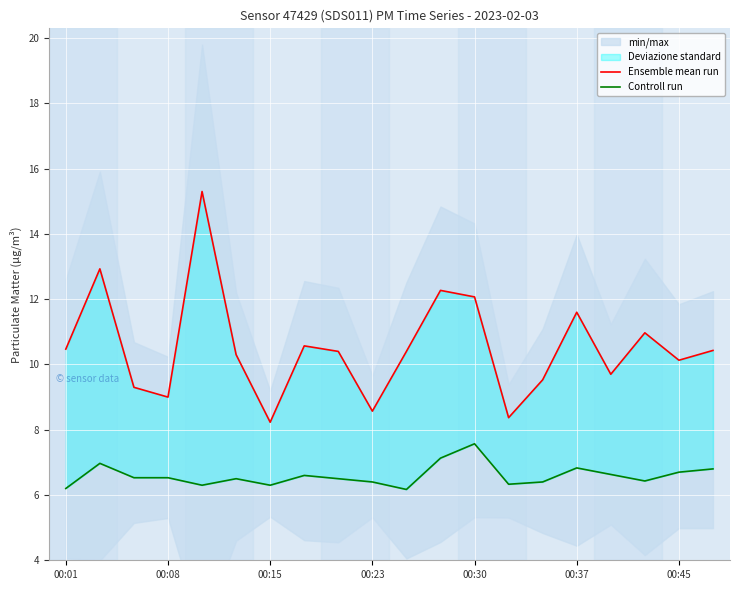

The Ensemble mean run series shows 8.6 at 00:23. True or false?

True